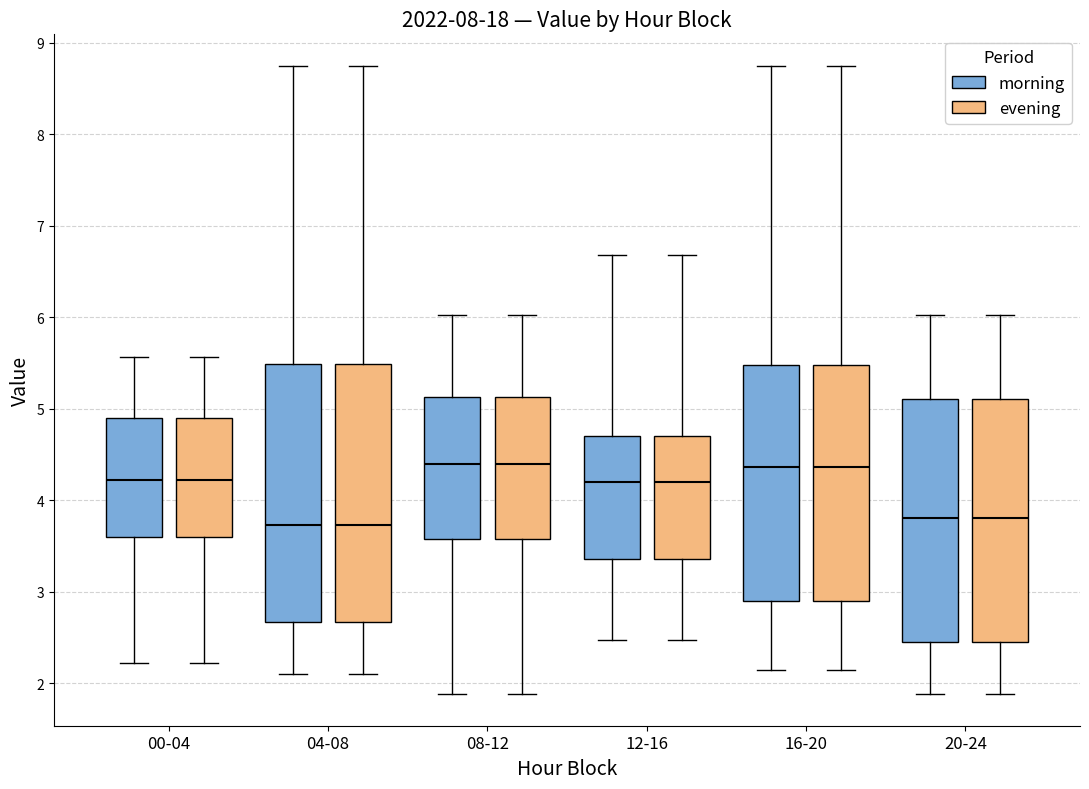

Reading left to right, read every box against the y-axis: the position of its median line, the range the box covers, and the ends of its whiskers. The values are not printed on the chart, so give them approximately, as read against the axis.

00-04 (morning): median 4.2, box 3.6 to 4.9, whiskers 2.2 to 5.6
00-04 (evening): median 4.2, box 3.6 to 4.9, whiskers 2.2 to 5.6
04-08 (morning): median 3.7, box 2.7 to 5.5, whiskers 2.1 to 8.8
04-08 (evening): median 3.7, box 2.7 to 5.5, whiskers 2.1 to 8.8
08-12 (morning): median 4.4, box 3.6 to 5.1, whiskers 1.9 to 6.0
08-12 (evening): median 4.4, box 3.6 to 5.1, whiskers 1.9 to 6.0
12-16 (morning): median 4.2, box 3.4 to 4.7, whiskers 2.5 to 6.7
12-16 (evening): median 4.2, box 3.4 to 4.7, whiskers 2.5 to 6.7
16-20 (morning): median 4.4, box 2.9 to 5.5, whiskers 2.2 to 8.8
16-20 (evening): median 4.4, box 2.9 to 5.5, whiskers 2.2 to 8.8
20-24 (morning): median 3.8, box 2.4 to 5.1, whiskers 1.9 to 6.0
20-24 (evening): median 3.8, box 2.4 to 5.1, whiskers 1.9 to 6.0